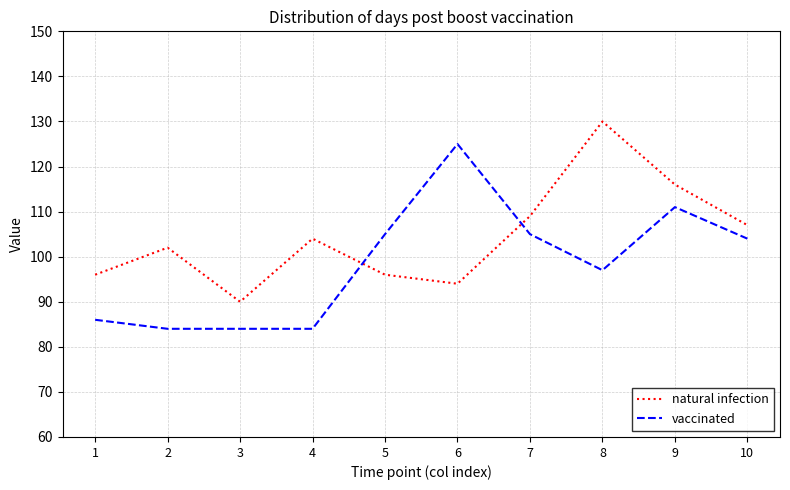

What are all the series names shown in the legend?

natural infection, vaccinated